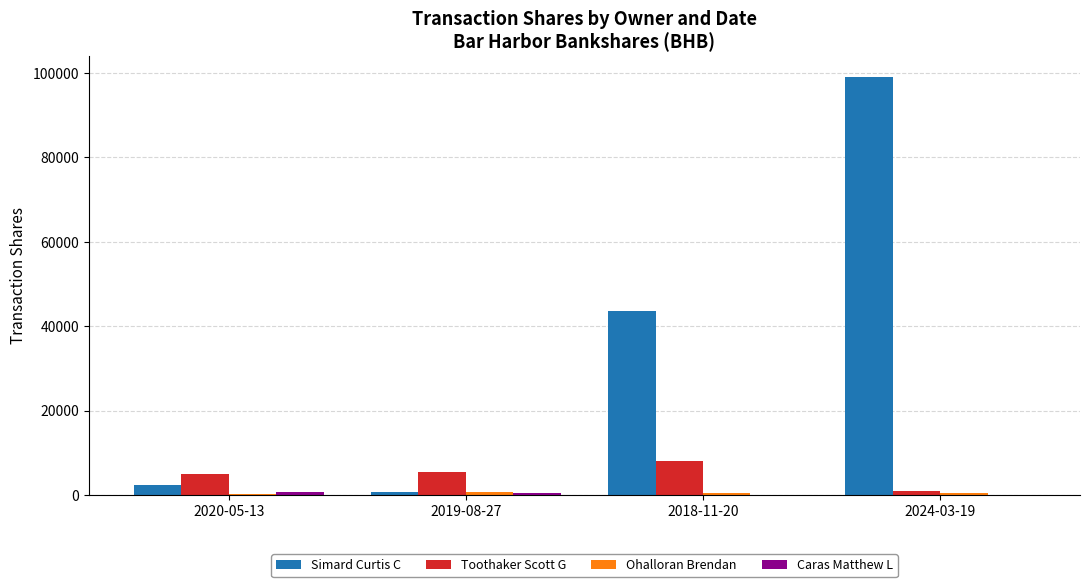

What is the maximum value shown in the chart?

99069